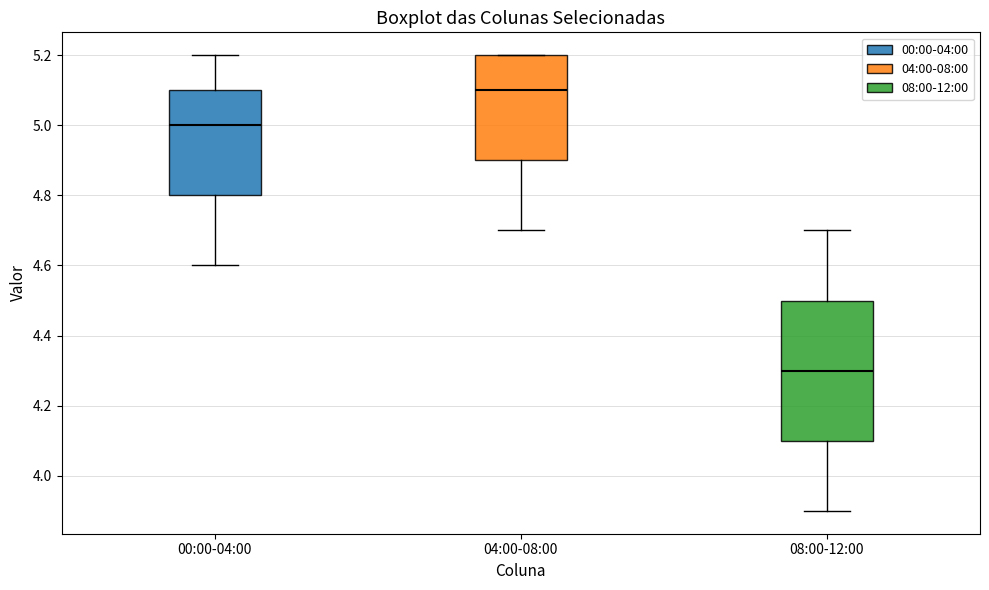

Reading left to right, read every box against the y-axis: the position of its median line, the range the box covers, and the ends of its whiskers. The values are not printed on the chart, so give them approximately, as read against the axis.

00:00-04:00: median 5.0, box 4.8 to 5.1, whiskers 4.6 to 5.2
04:00-08:00: median 5.1, box 4.9 to 5.2, whiskers 4.7 to 5.2
08:00-12:00: median 4.3, box 4.1 to 4.5, whiskers 3.9 to 4.7